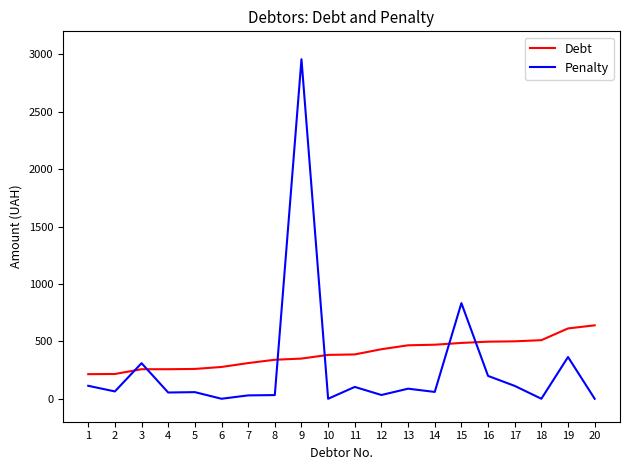

At which category does Penalty reach its first local peak?

3